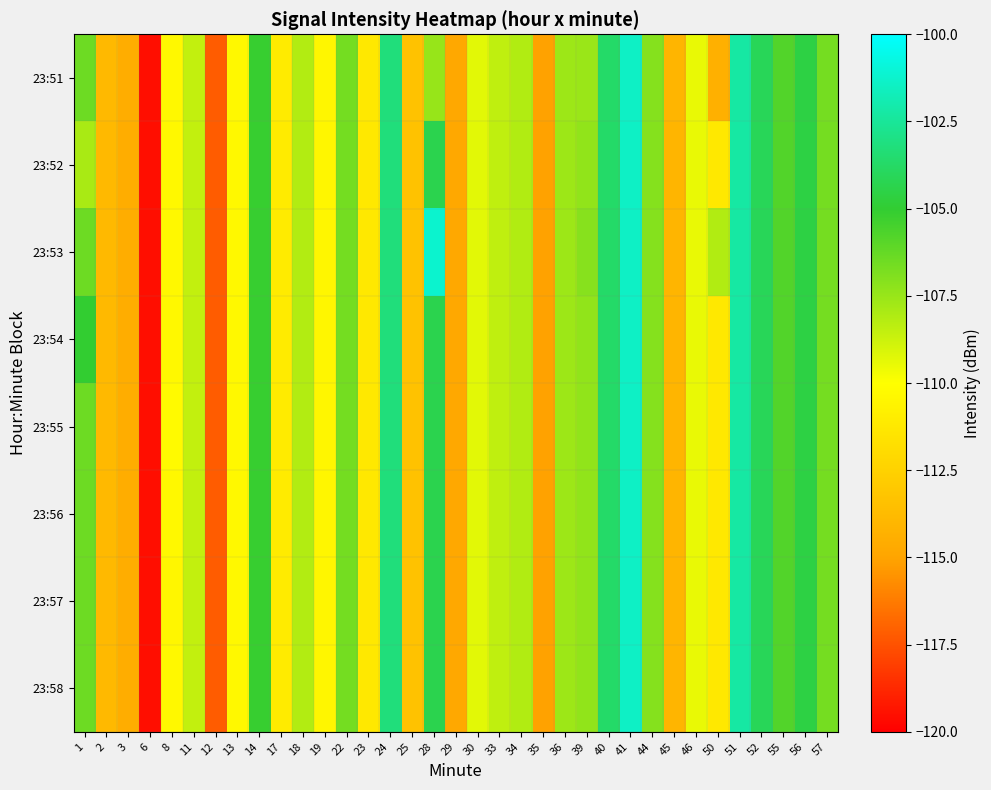

Rank the series at 34 from highest to lowest value.

23:51, 23:52, 23:53, 23:54, 23:55, 23:56, 23:57, 23:58